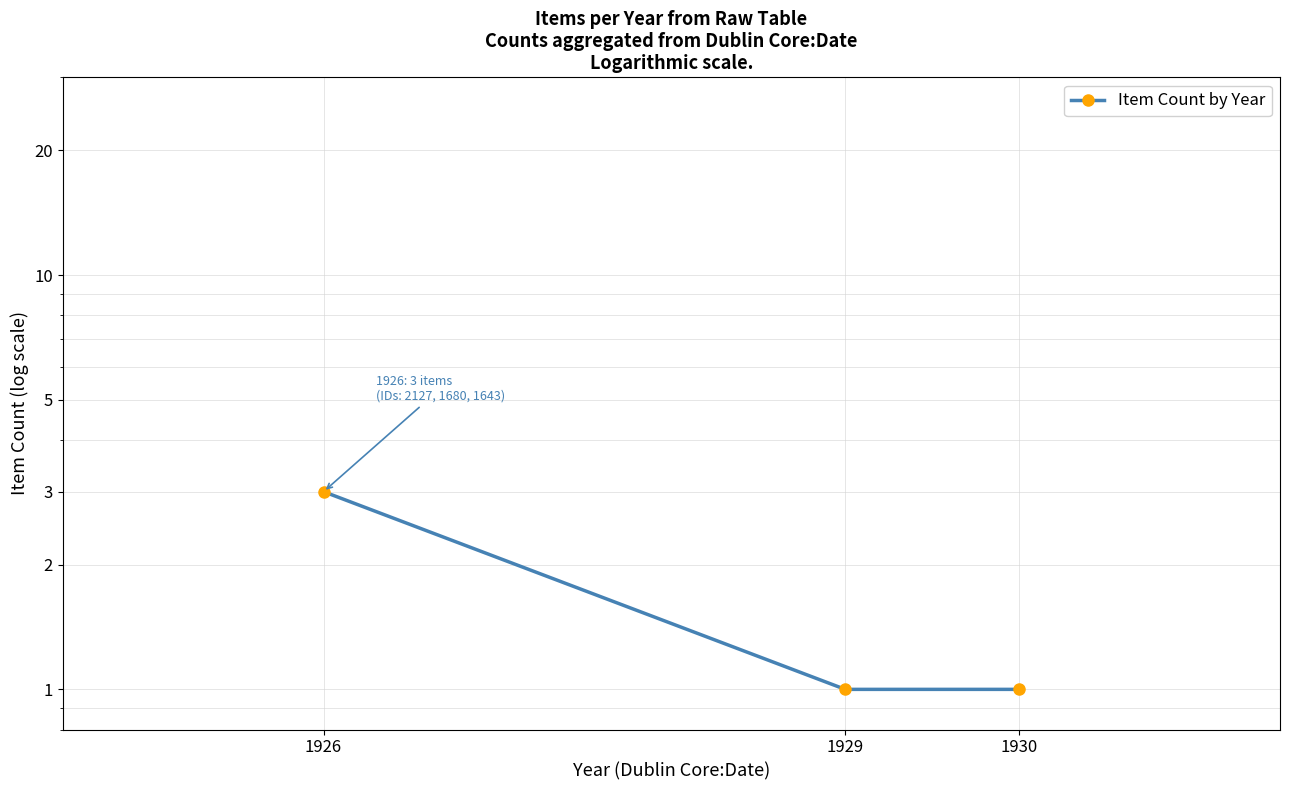

List the labels in order of value, smallest first.

1929, 1930, 1926